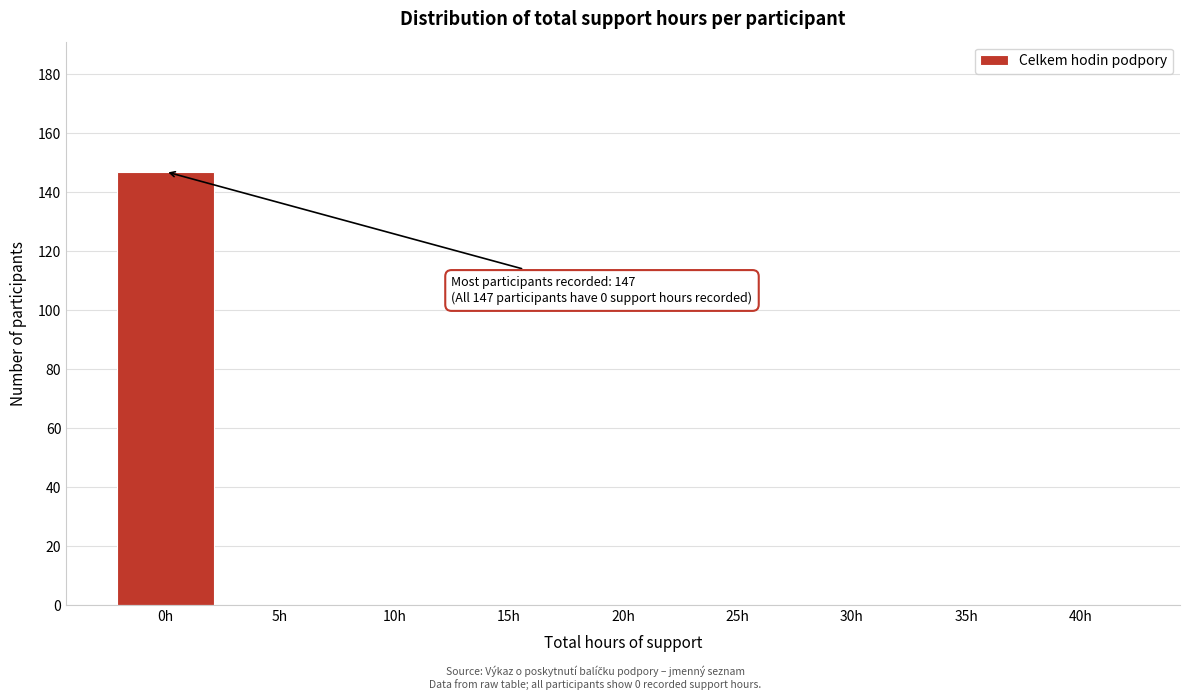

Reading left to right, list all the values displayed in this chart.

0h=147	5h=0	10h=0	15h=0	20h=0	25h=0	30h=0	35h=0	40h=0